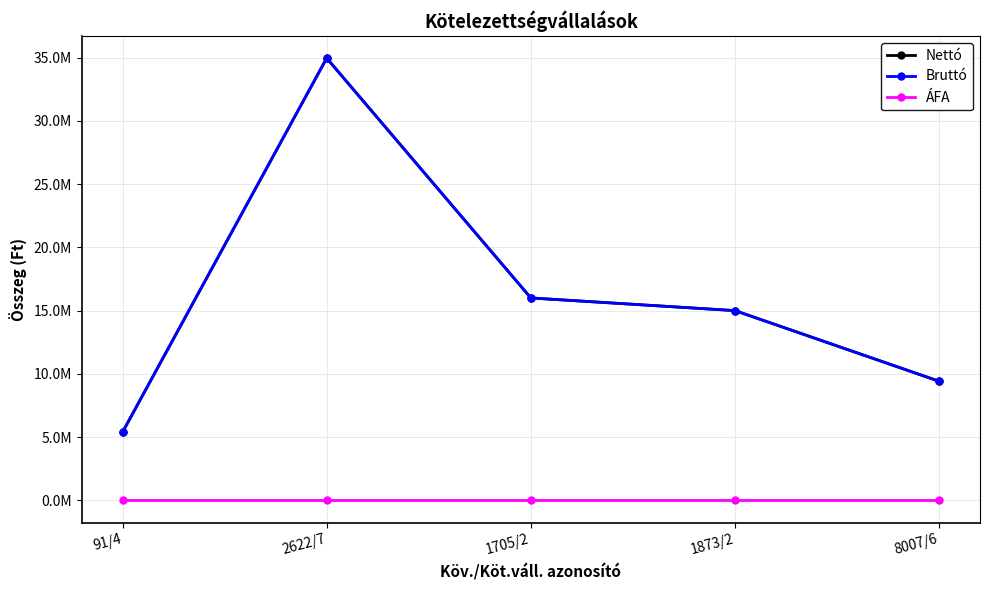

Reading left to right, transcribe all the data shown in this chart.

Nettó: 5393115	34950000	16000000	15000000	9415560
Bruttó: 5393115	34950000	16000000	15000000	9415560
ÁFA: 0	0	0	0	0